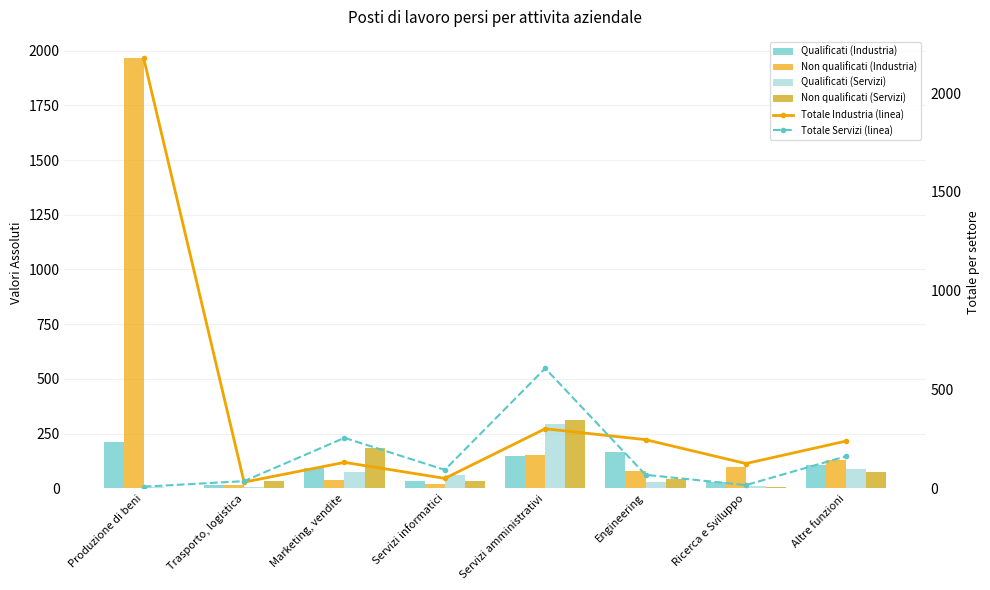

What is the difference between the highest and lowest values at Servizi informatici?

75